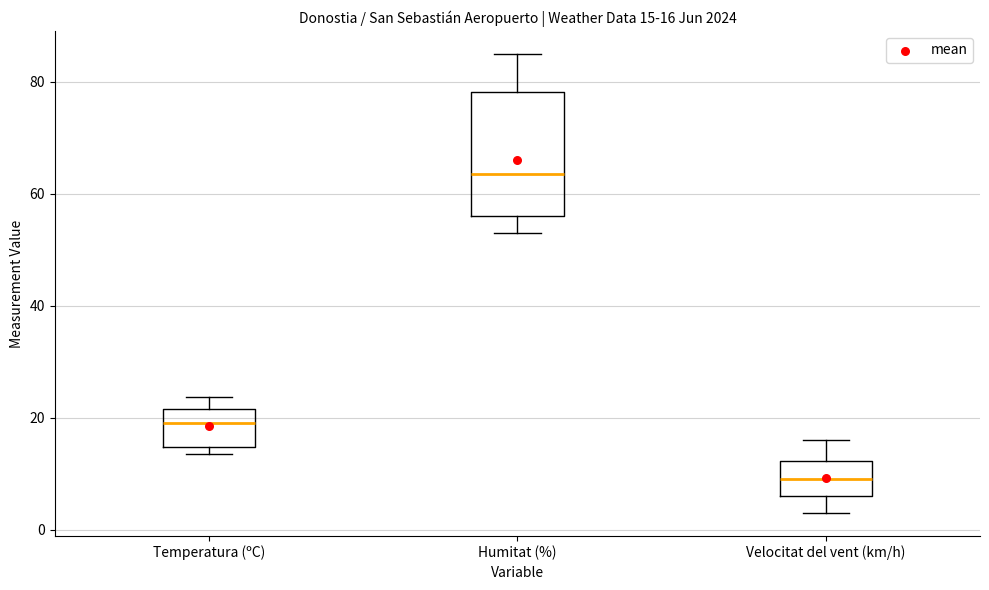

Which box's median line is the highest?

Humitat (%)